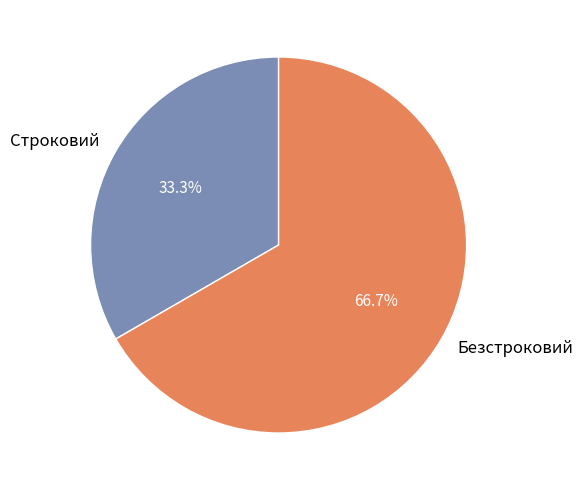

What portion of the pie excludes Безстроковий?

33.3%